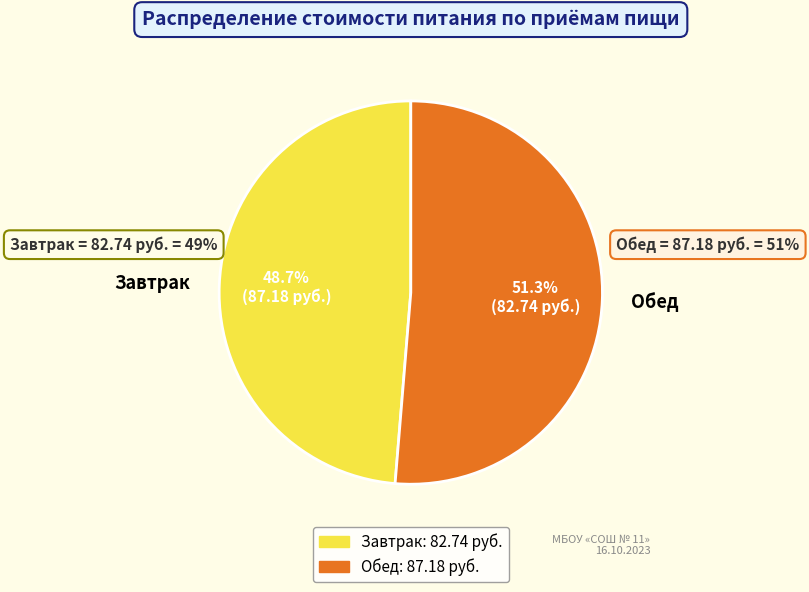

To the nearest percent, what is the difference between the Обед and Завтрак slice percentages?

3%